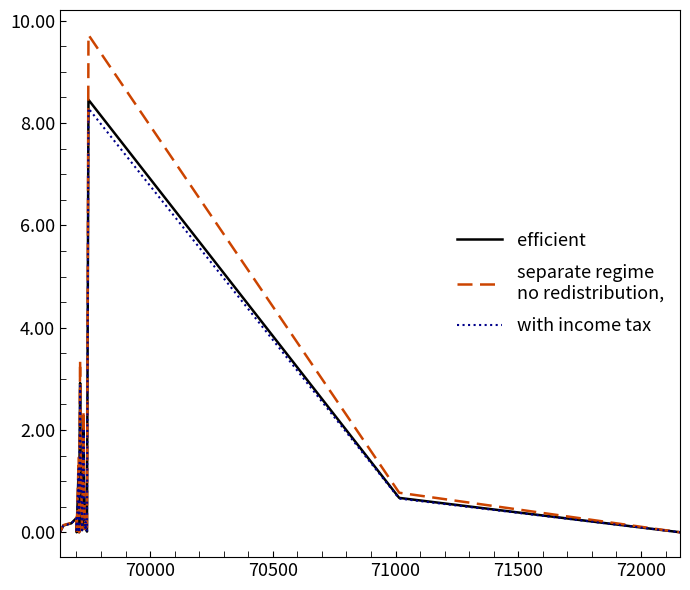

What is the greatest value displayed?

9.7